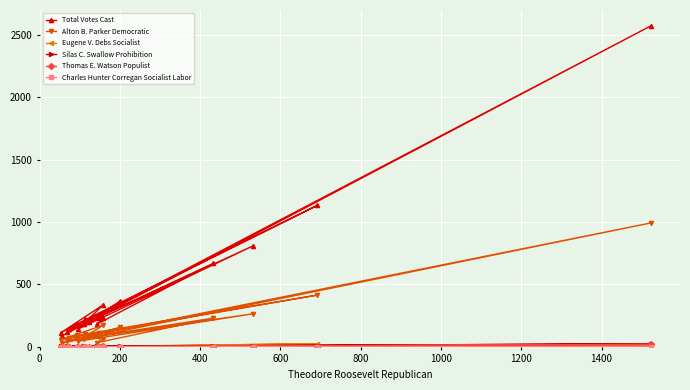

How many positive values does the Silas C. Swallow Prohibition series have?

17